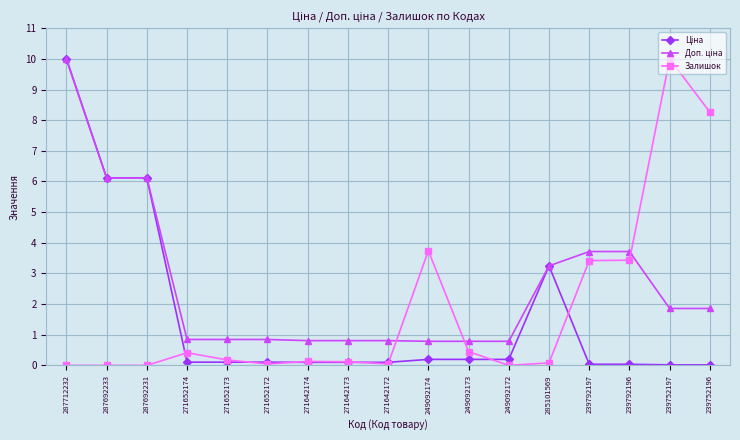

How many categories are shown in the chart?

17